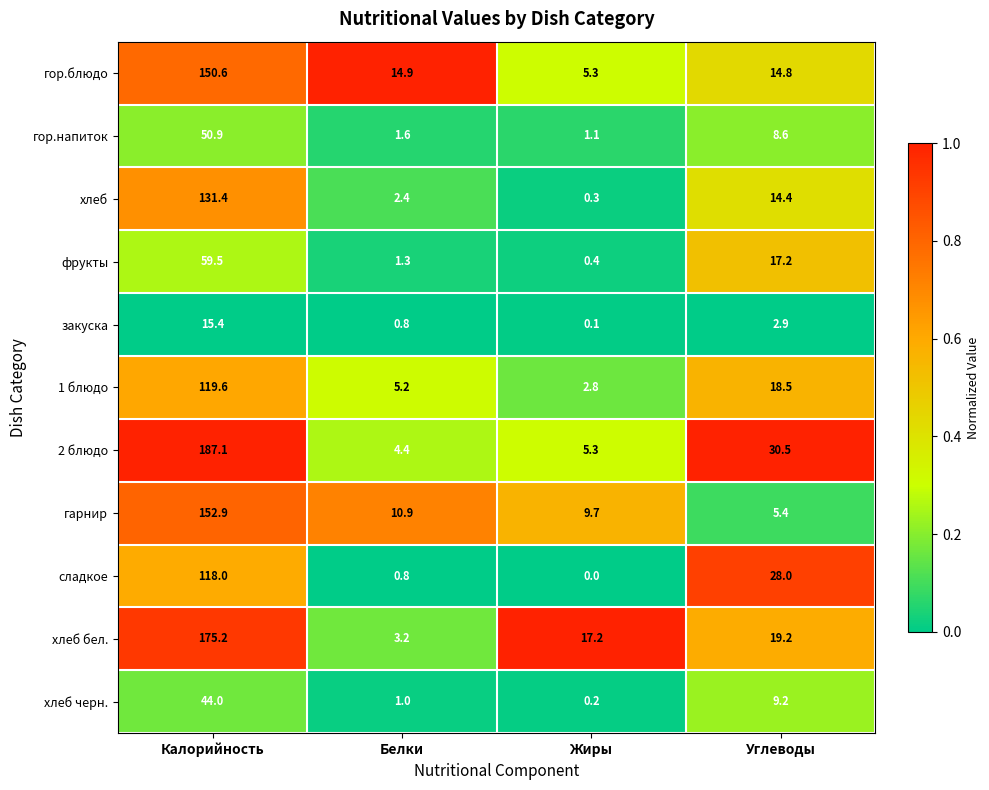

Between Калорийность and Жиры, which series saw the biggest shift?

2 блюдо